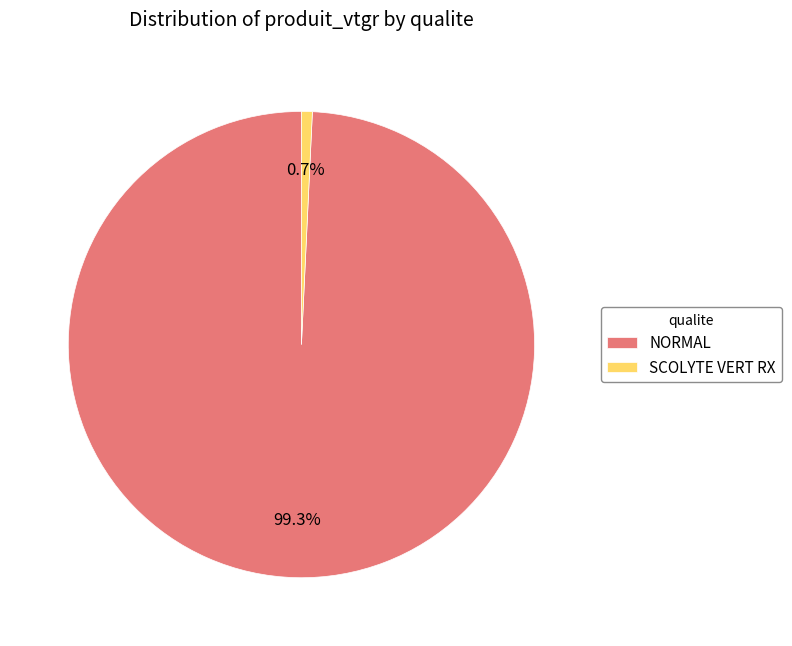

Which slice is the smallest?

SCOLYTE VERT RX